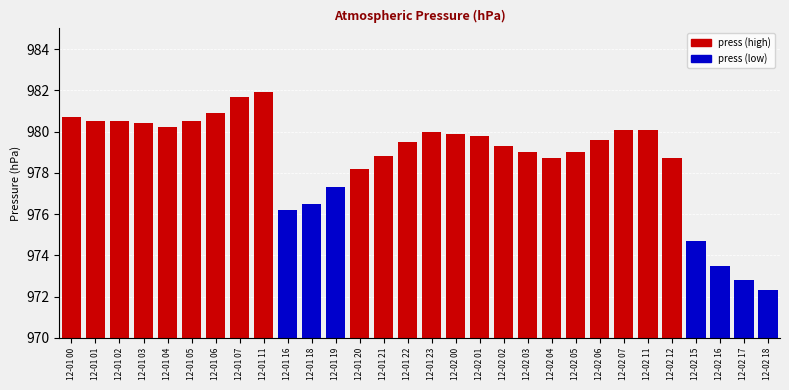

How many categories are shown in the chart?

30